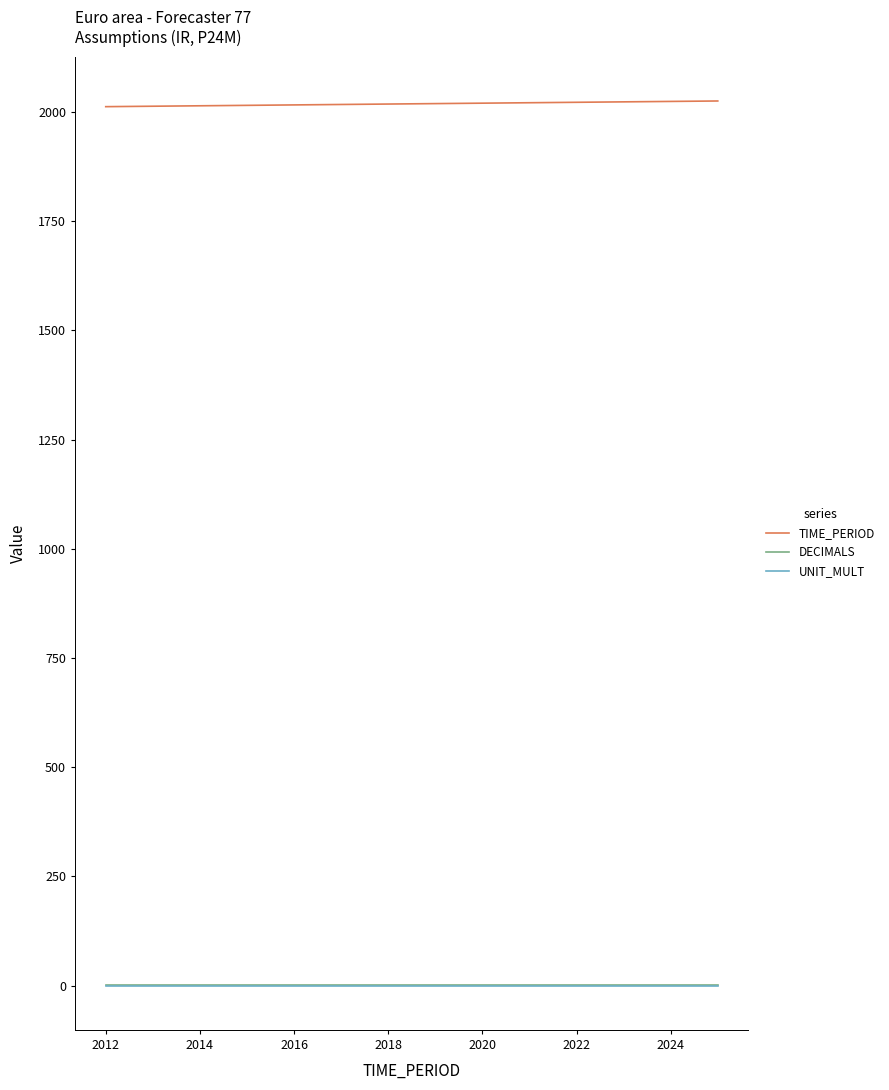

What is the difference between the maximum and minimum values in the TIME_PERIOD series?

13